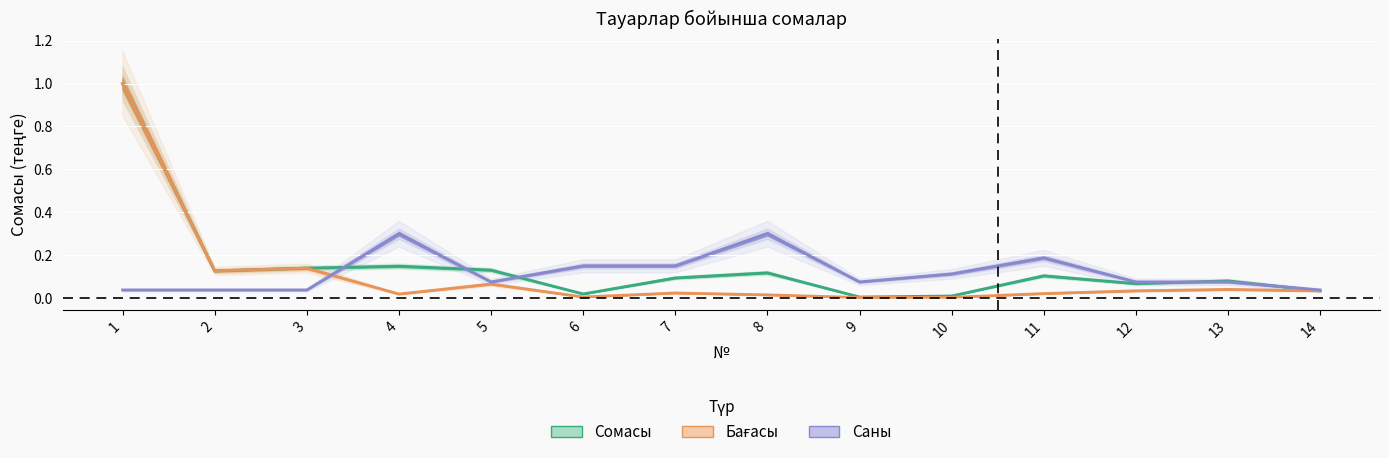

In Саны, how many points are lower than both neighbors (excluding endpoints)?

2